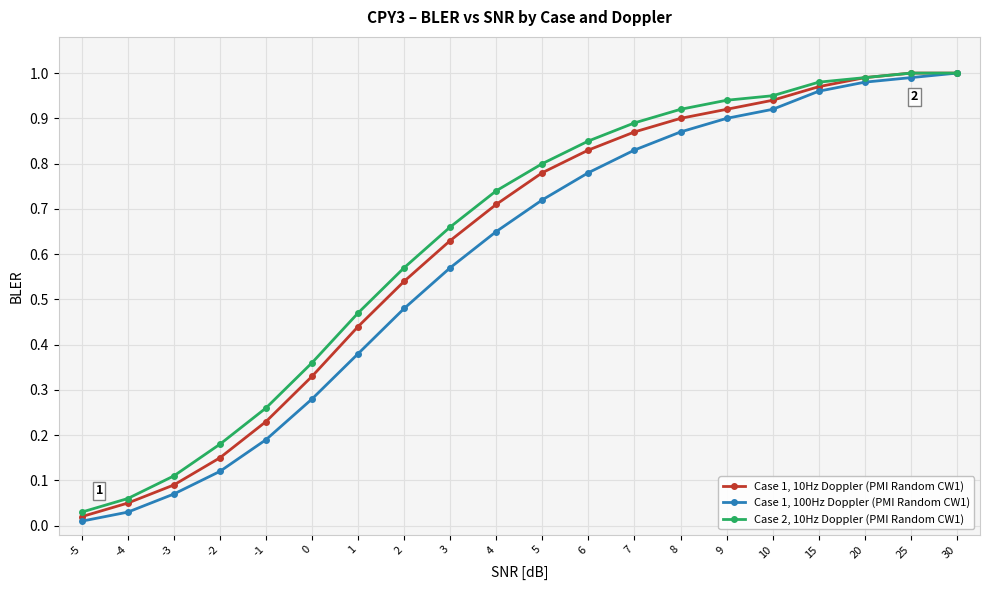

What is the total value across all series at 2?

1.6